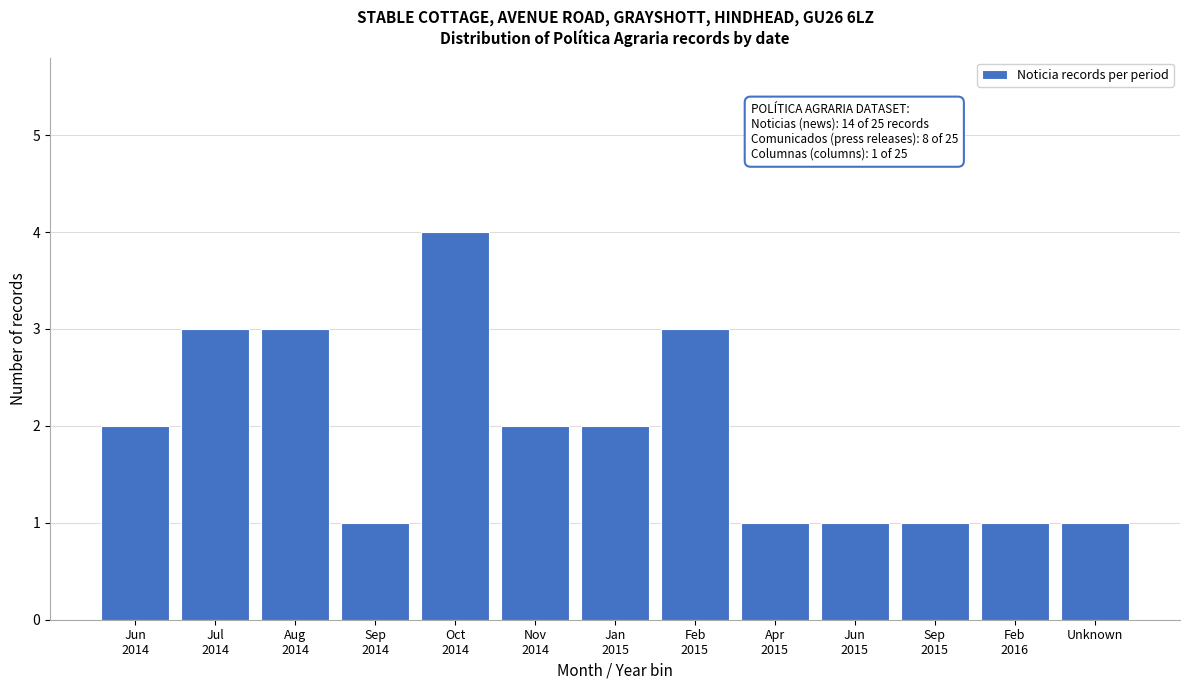

Reading left to right, extract all data points from this chart.

2	3	3	1	4	2	2	3	1	1	1	1	1